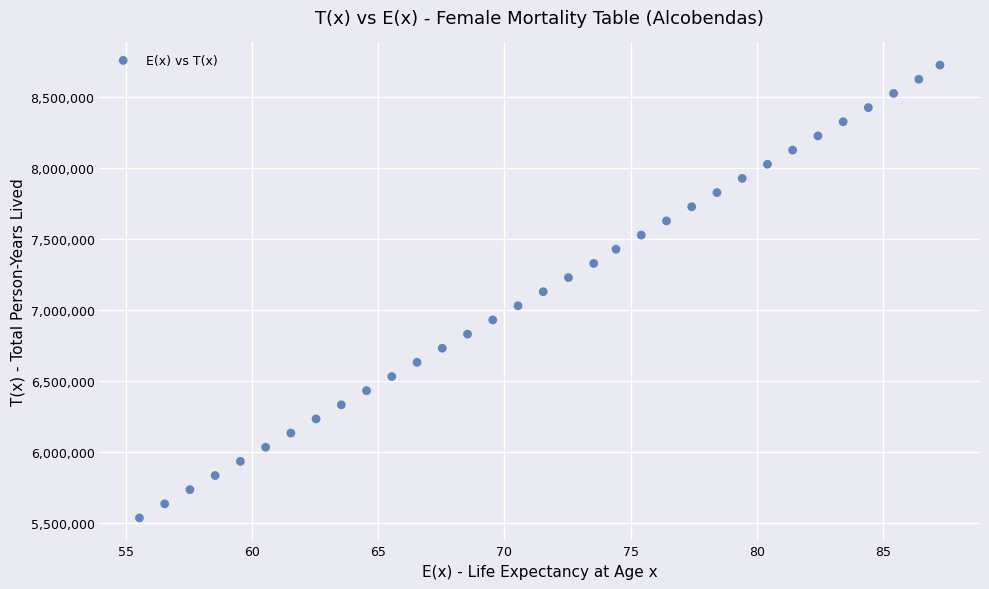

What is the range of X values (max minus min)?

31.7